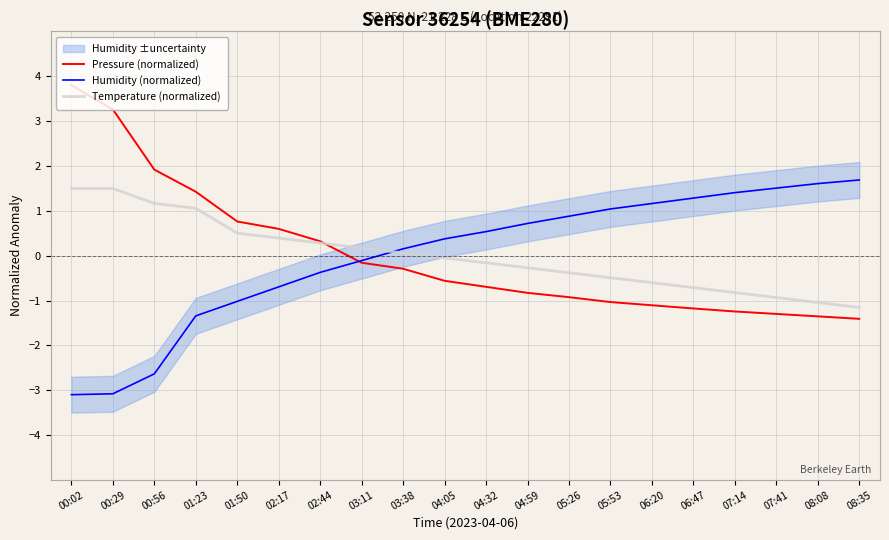

Between 04:32 and 07:41, which series saw the biggest shift?

Humidity (normalized)